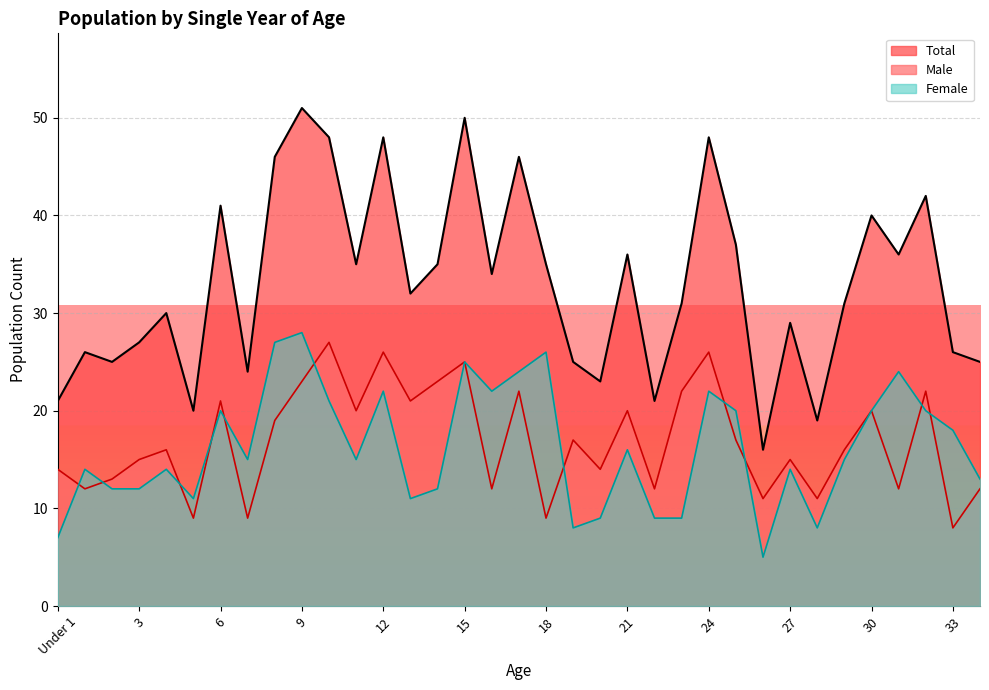

What is the difference between the second highest and minimum values in the Female series?

22